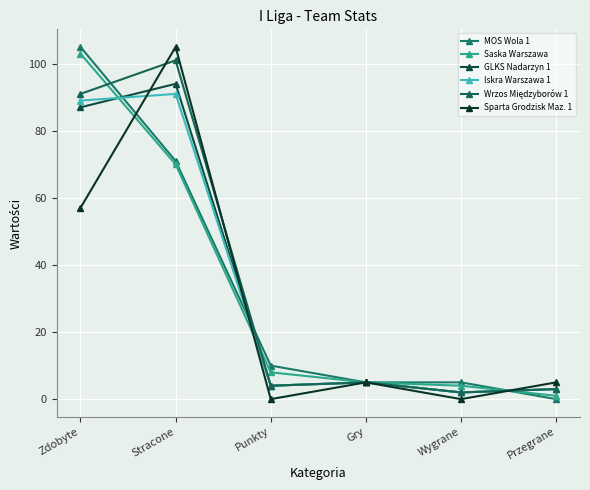

Does the chart display data point markers on the line(s)?

Yes